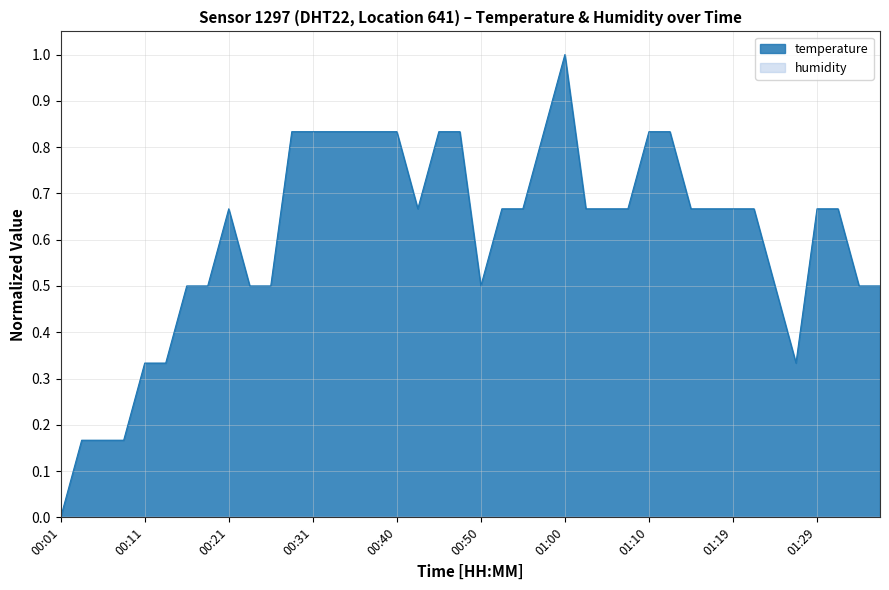

Where is the data nearest to the value 0?

00:01